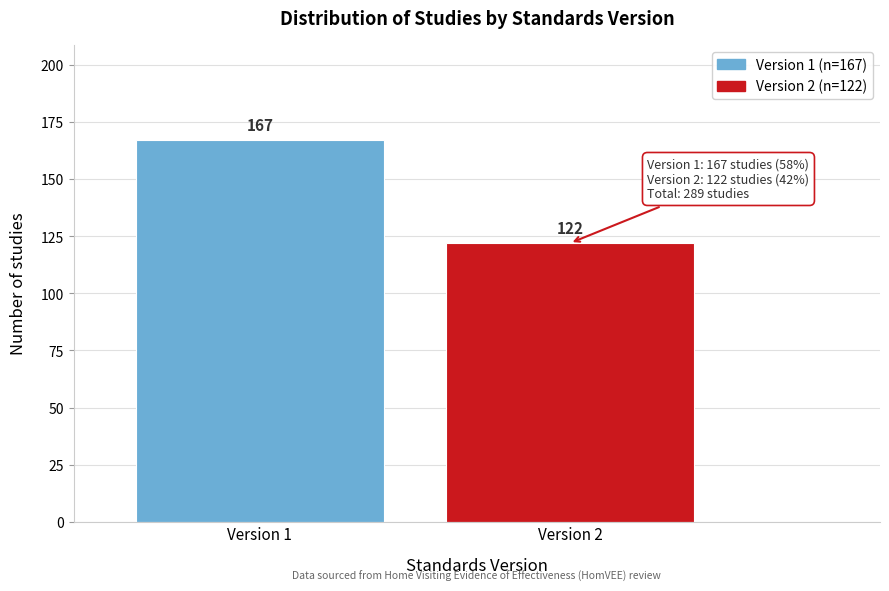

Reading right to left, extract all data points from this chart.

Version 2=122	Version 1=167